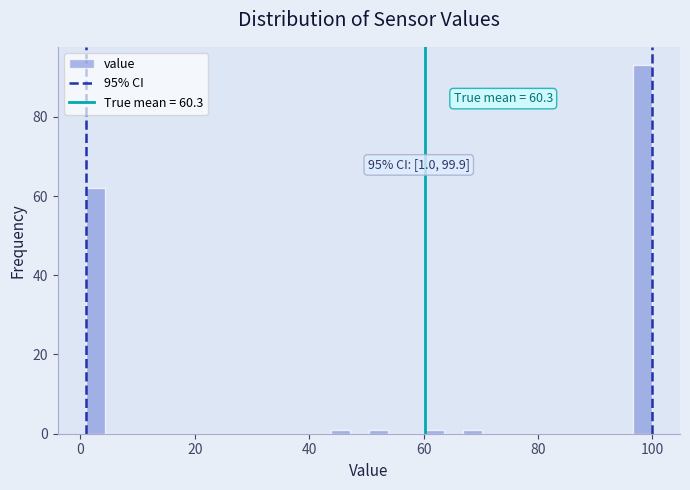

Around what value on the x-axis is the tallest bar? Give the approximate position of its centre, as read against the axis.

98